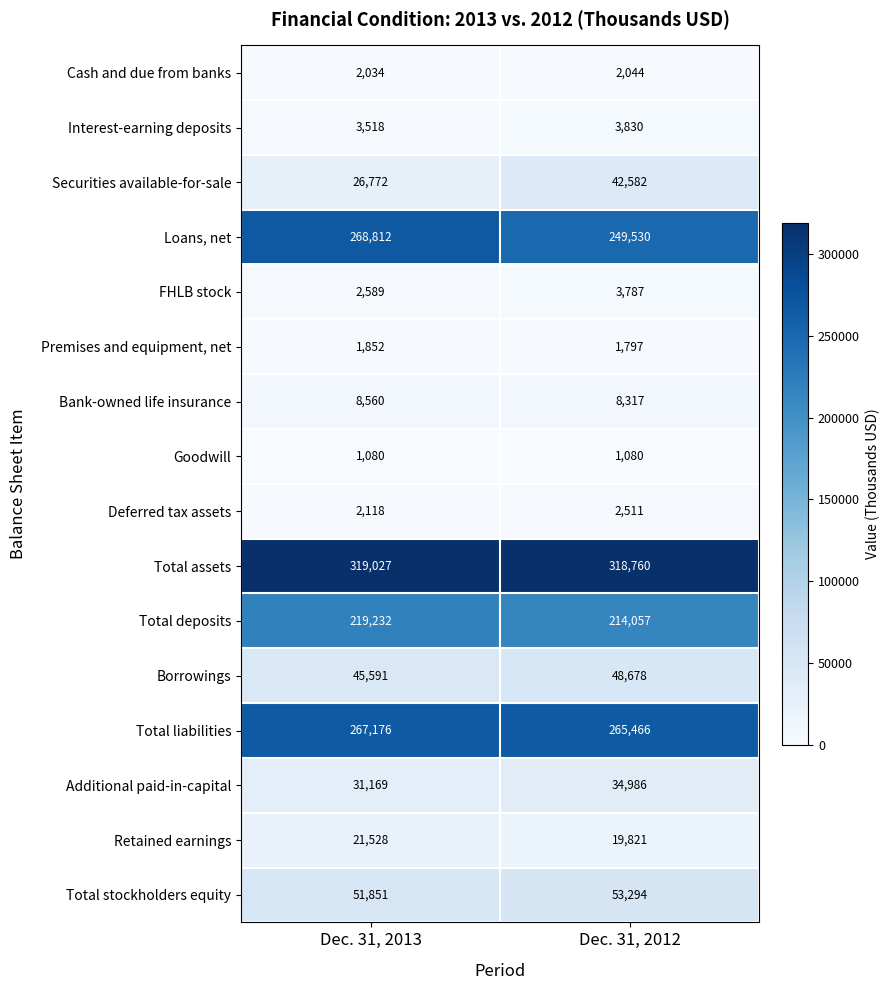

What is the difference between the maximum and minimum values in the Total liabilities series?

1710